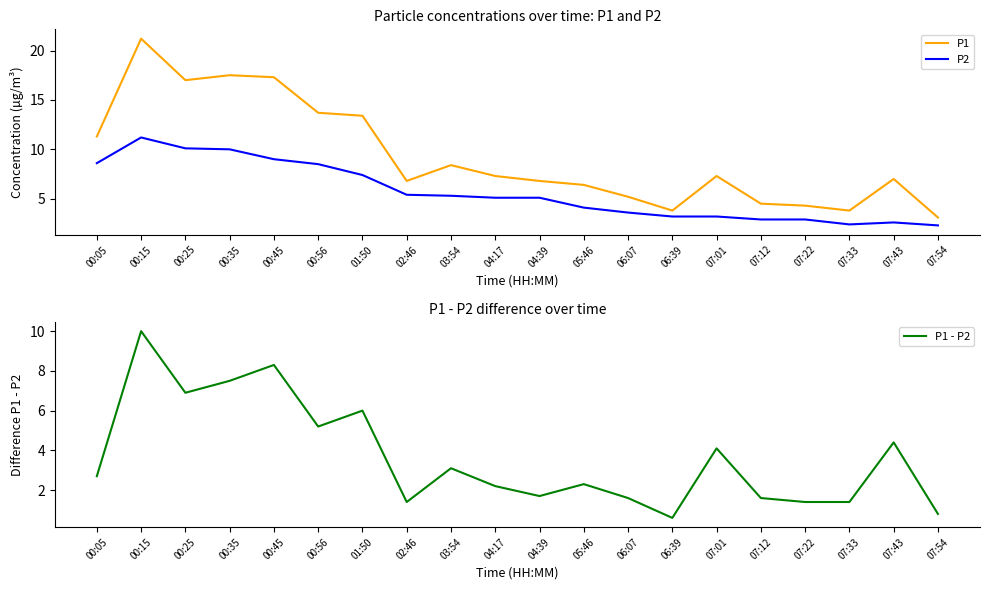

What is the label of the 18th point from the right?

00:25